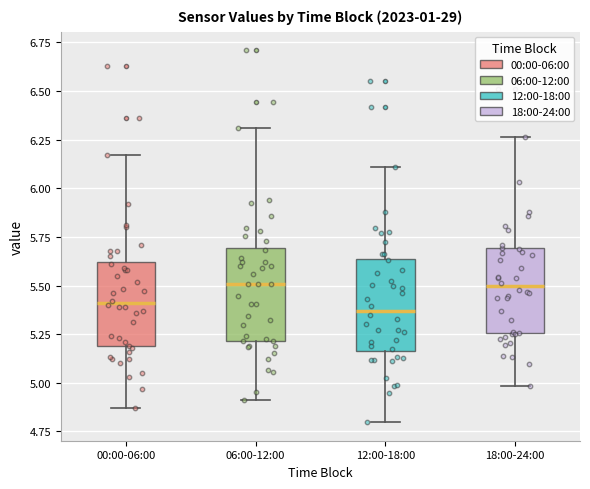

Reading left to right, transcribe this box plot: for each box, give where its median line is, the range the box spans, and where its two whiskers end, as read against the y-axis. The values are not printed on the chart, so give them approximately, as read against the axis.

00:00-06:00: median 5.40, box 5.20 to 5.60, whiskers 4.85 to 6.15
06:00-12:00: median 5.50, box 5.20 to 5.70, whiskers 4.90 to 6.30
12:00-18:00: median 5.35, box 5.15 to 5.65, whiskers 4.80 to 6.10
18:00-24:00: median 5.50, box 5.25 to 5.70, whiskers 5.00 to 6.25